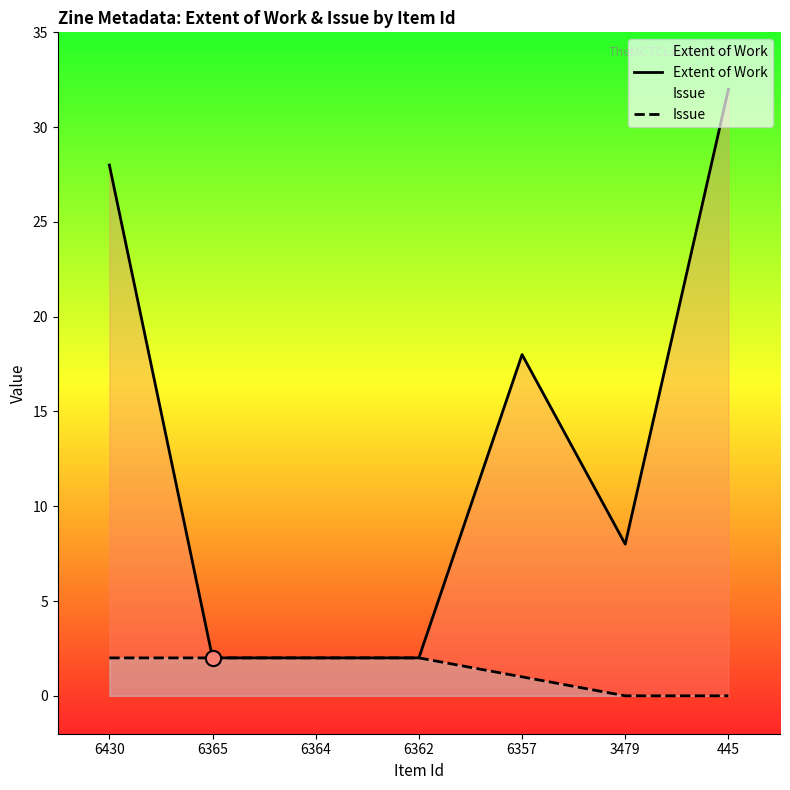

What are all the series names shown in the legend?

Extent of Work, Issue